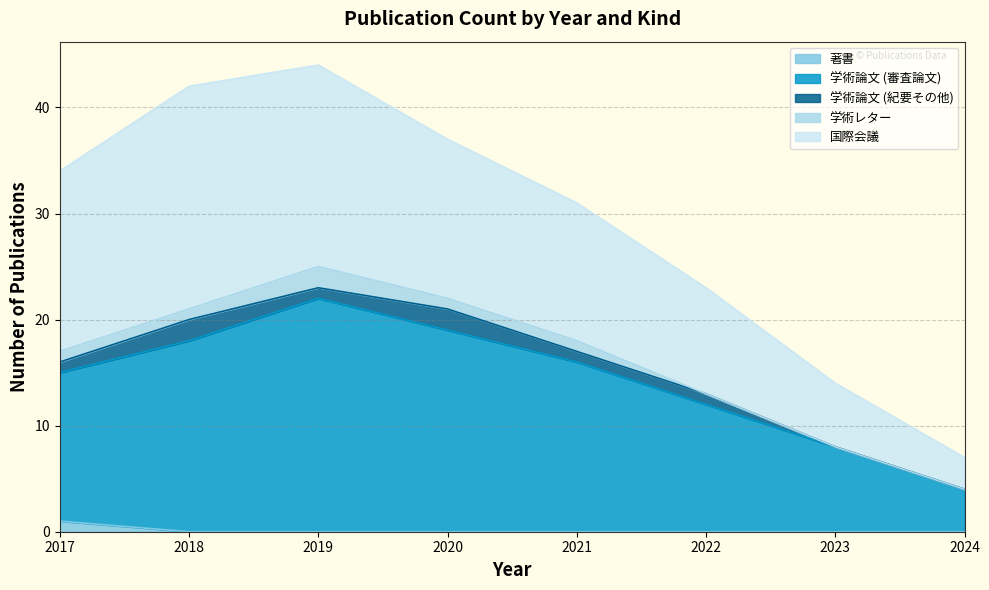

Which series changed the most between 2022 and 2023?

学術論文 (審査論文)